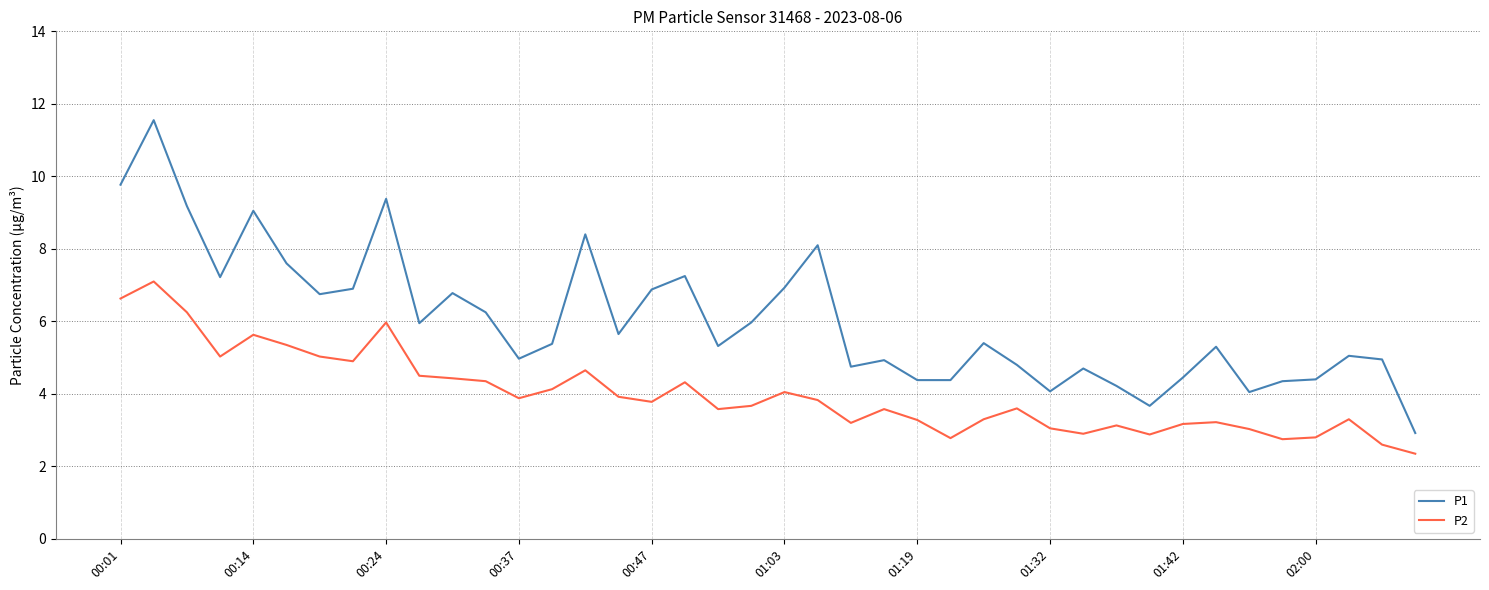

Rank the series by their average value, from lowest to highest.

P2, P1